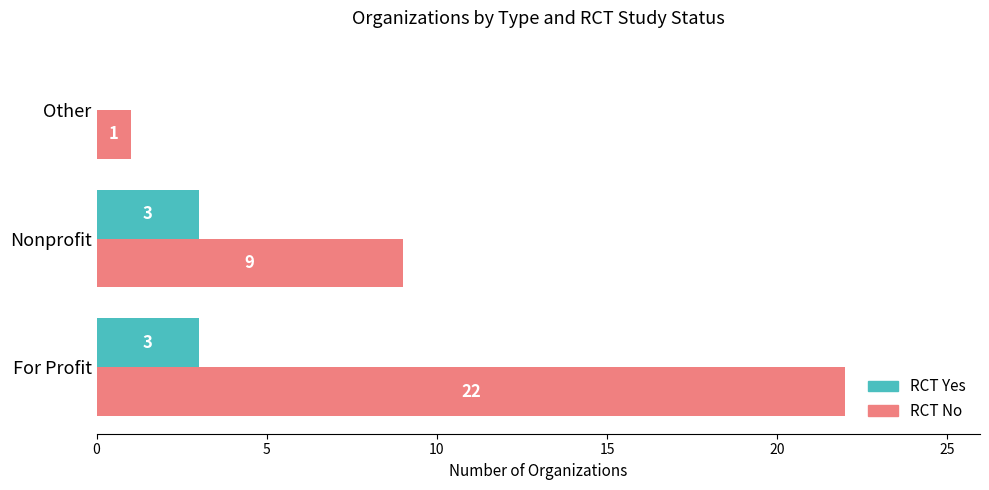

What is the sum of all RCT Yes values?

6